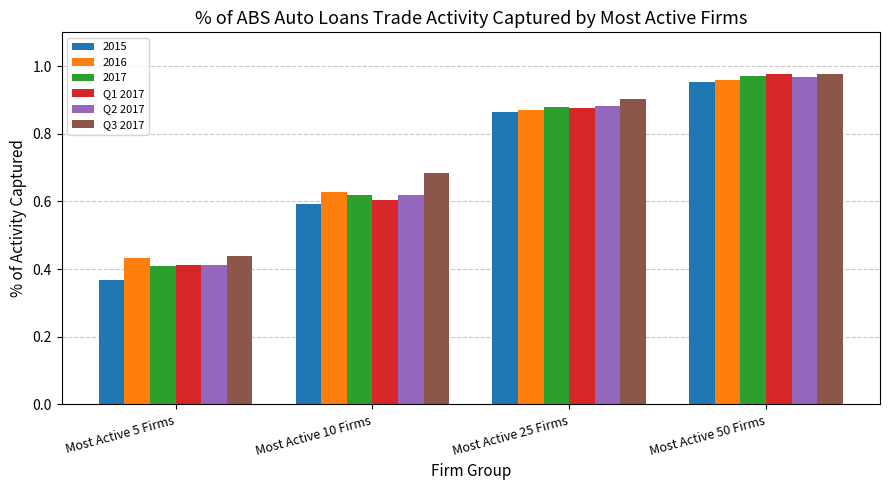

What is the difference between the maximum and minimum values in the Q3 2017 series?

0.5